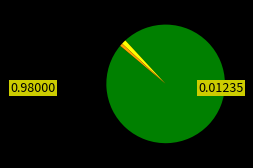

Is there any slice that represents more than half of the pie?

Yes